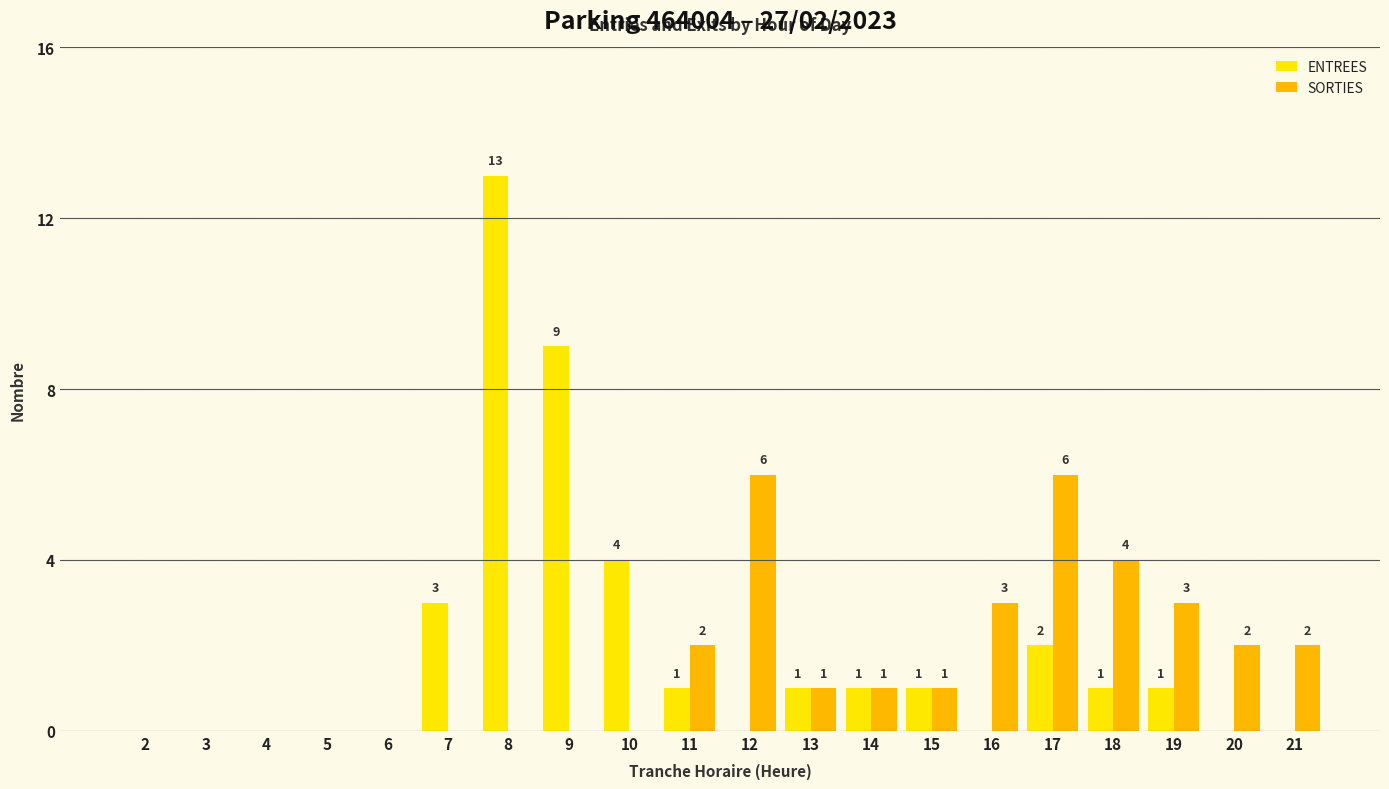

Count the number of categories in the chart.

20